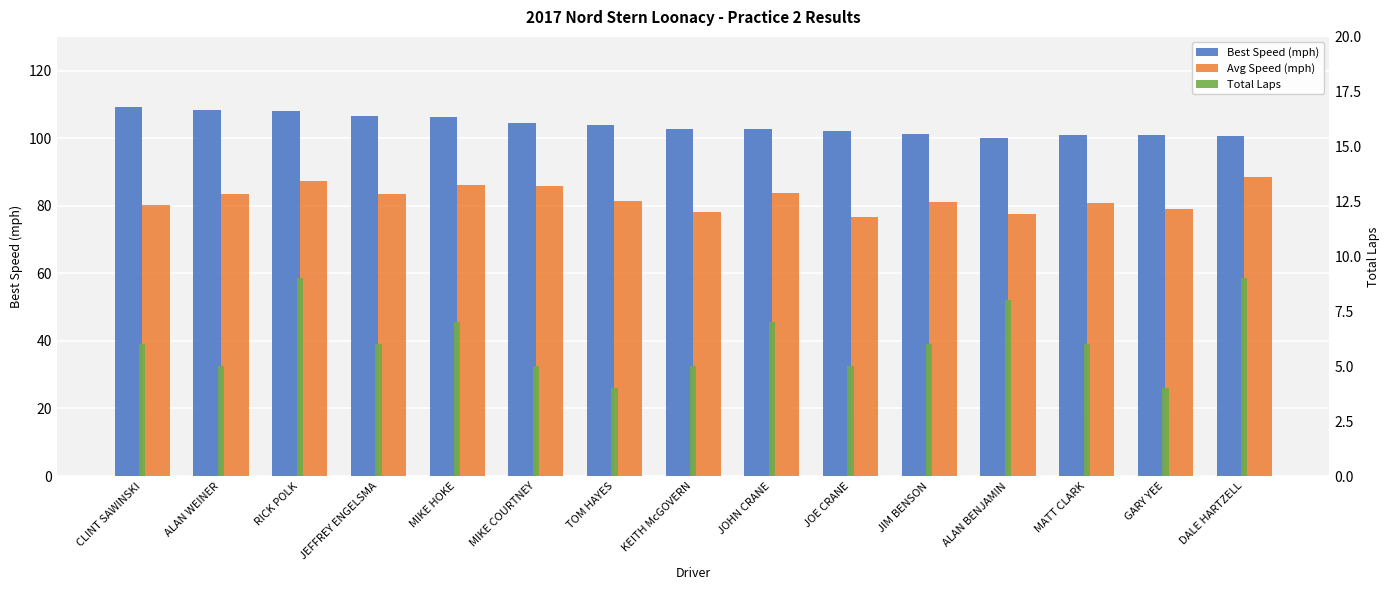

What is the spread (max minus min) of values at KEITH McGOVERN?

97.9